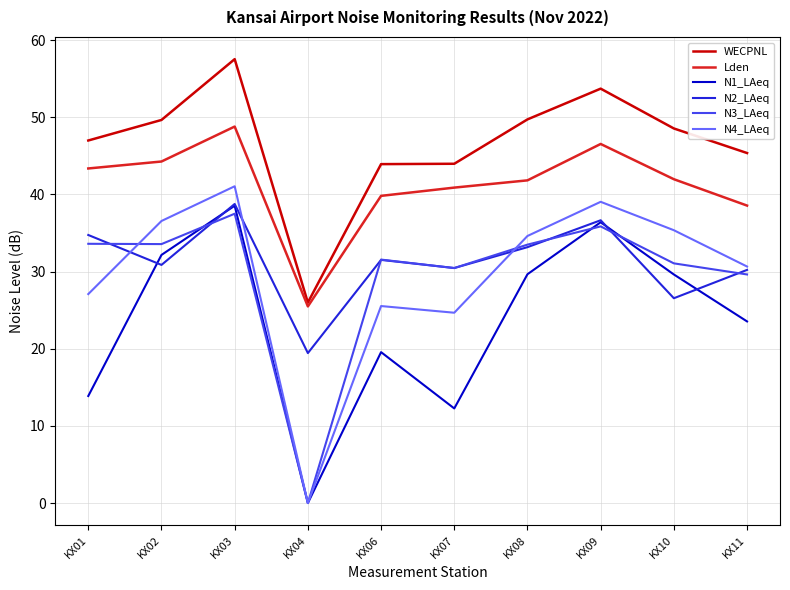

How many interior local peaks does the Lden series have?

2